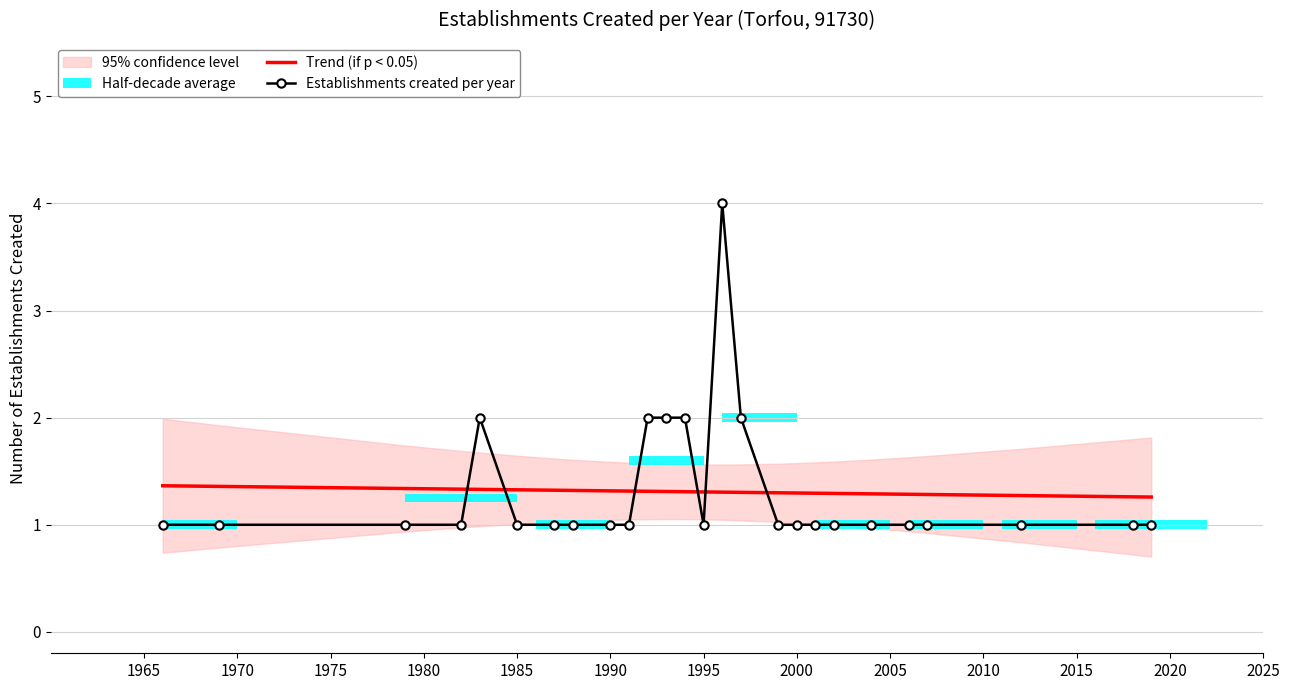

What is the difference between the maximum and minimum values in the Establishments created per year series?

3.0